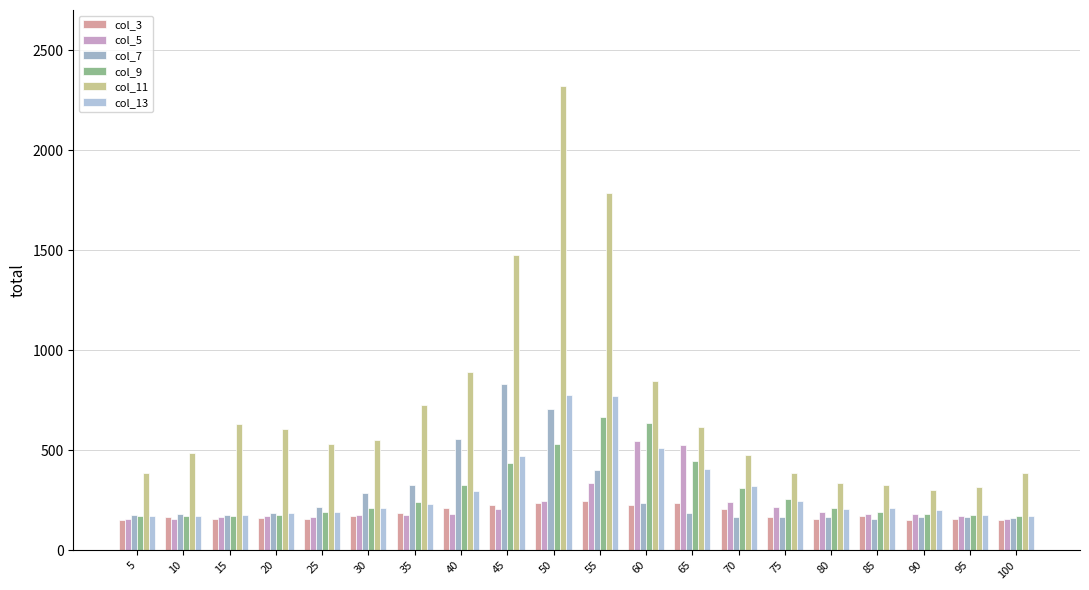

Reading left to right, what are all the values shown in this chart?

col_3: 5=152.3	10=165.4	15=158.5	20=160.3	25=156.8	30=171.9	35=184.0	40=213.5	45=223.6	50=234.2	55=246.6	60=226.4	65=235.9	70=204.7	75=164.8	80=157.8	85=168.8	90=153.5	95=153.8	100=150.3
col_5: 5=155.4	10=153.7	15=165.7	20=169.1	25=167.2	30=175.6	35=175.5	40=178.8	45=208.2	50=246.8	55=335.9	60=548.0	65=526.4	70=239.0	75=218.3	80=190.1	85=182.0	90=180.8	95=172.9	100=156.8
col_7: 5=178.1	10=183.3	15=178.4	20=184.7	25=216.0	30=285.3	35=325.6	40=553.9	45=830.8	50=706.6	55=402.6	60=238.2	65=185.0	70=167.7	75=168.5	80=167.6	85=158.2	90=166.6	95=166.7	100=158.7
col_9: 5=172.2	10=170.3	15=168.6	20=178.3	25=189.0	30=209.2	35=242.2	40=324.0	45=437.4	50=532.2	55=663.5	60=638.3	65=448.1	70=313.1	75=253.7	80=212.6	85=192.6	90=178.5	95=176.1	100=170.6
col_11: 5=387.8	10=483.6	15=632.5	20=607.1	25=532.3	30=551.0	35=726.3	40=892.9	45=1474.4	50=2321.6	55=1783.5	60=844.6	65=615.1	70=476.6	75=387.7	80=337.9	85=326.1	90=298.6	95=316.8	100=384.1
col_13: 5=172.1	10=171.7	15=177.7	20=184.8	25=192.1	30=208.9	35=230.6	40=294.1	45=471.1	50=773.9	55=770.5	60=510.3	65=408.2	70=320.4	75=244.6	80=206.2	85=212.0	90=198.6	95=177.1	100=171.3